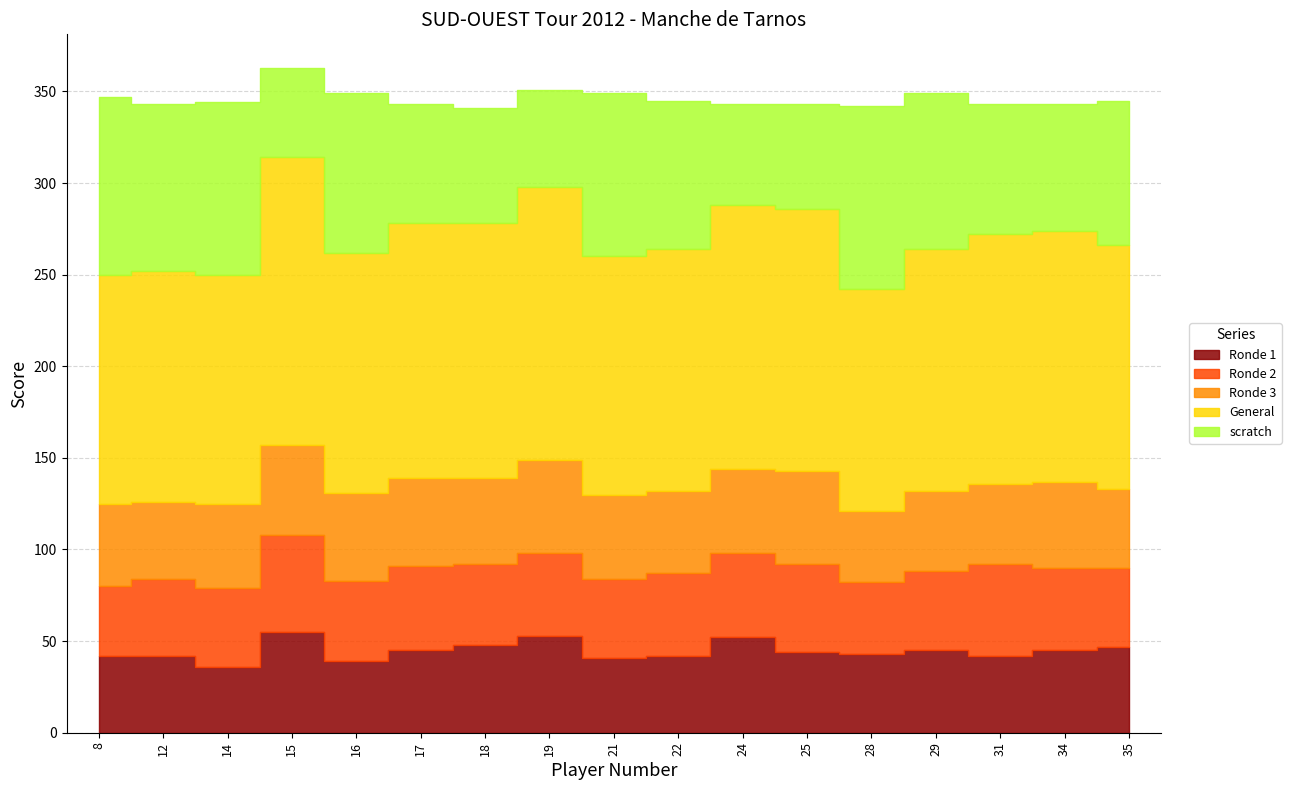

What is the average value of the Ronde 1 series?

45